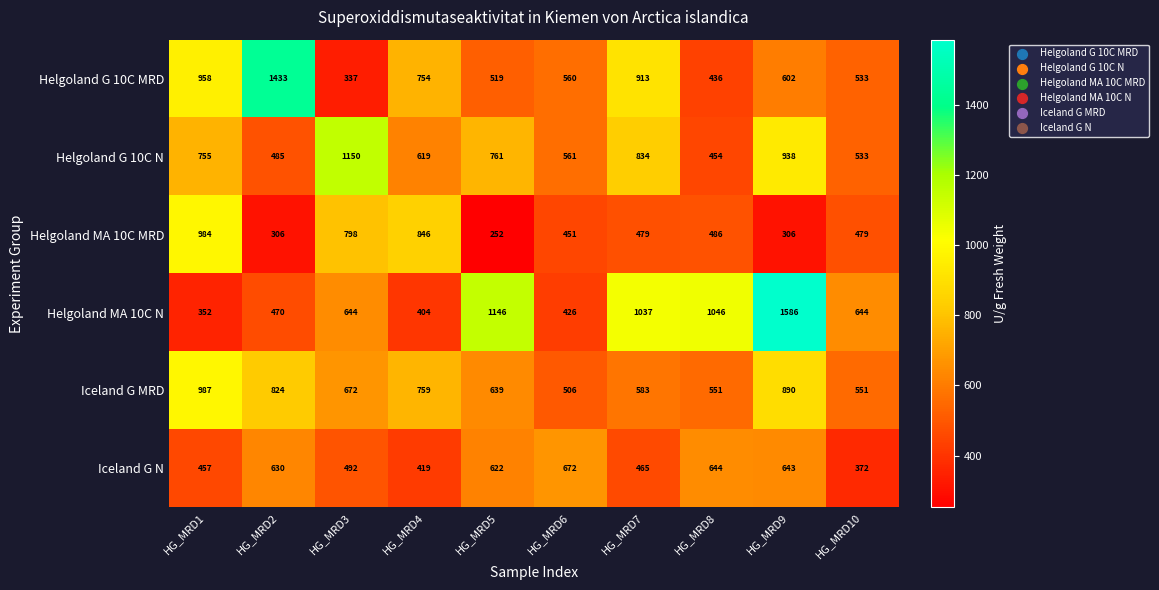

At how many categories does at least one series exceed 523?

10